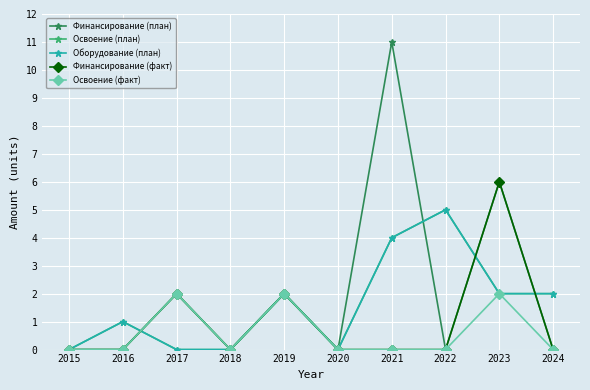

Reading right to left, what are all the values shown in this chart?

Финансирование (план): 0	6	0	11	0	2	0	2	0	0
Освоение (план): 2	2	5	4	0	2	0	0	1	0
Оборудование (план): 2	2	5	4	0	2	0	0	1	0
Финансирование (факт): 0	6	0	0	0	2	0	2	0	0
Освоение (факт): 0	2	0	0	0	2	0	2	0	0